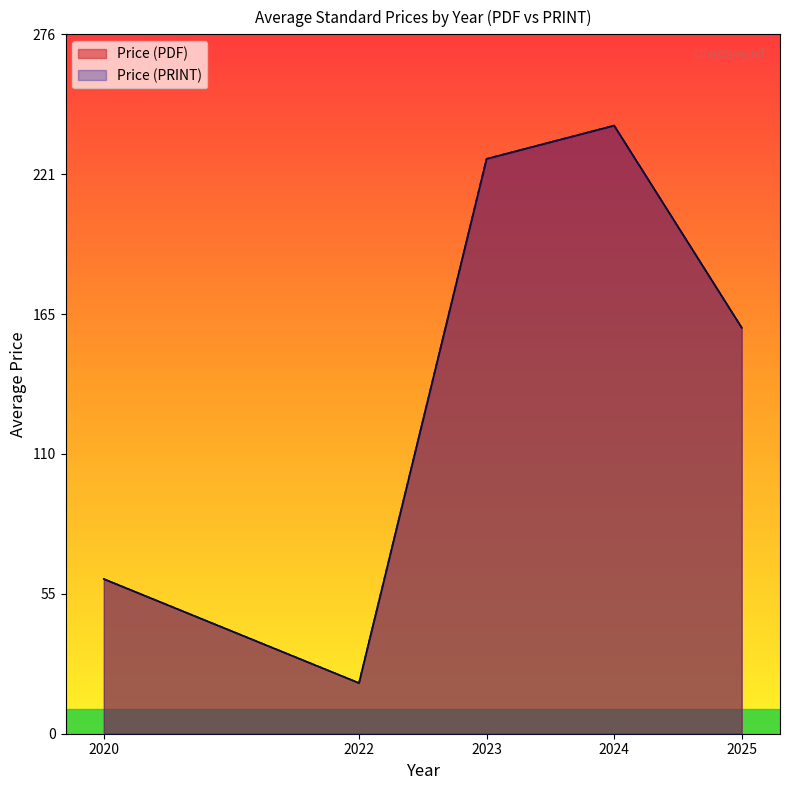

Does the chart display data point markers on the line(s)?

No